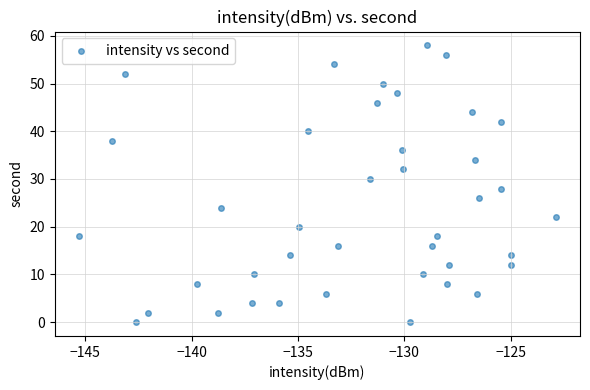

What is the range of Y values (max minus min)?

58